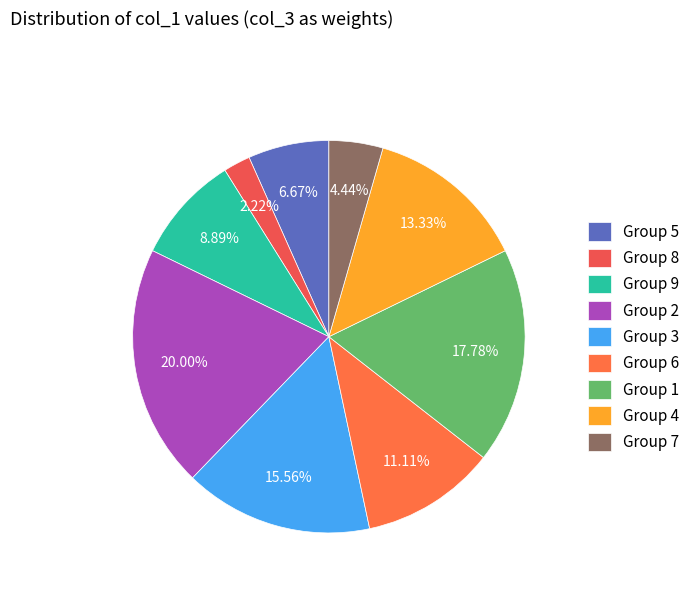

Rank the categories by value from highest to lowest.

Group 2, Group 1, Group 3, Group 4, Group 6, Group 9, Group 5, Group 7, Group 8